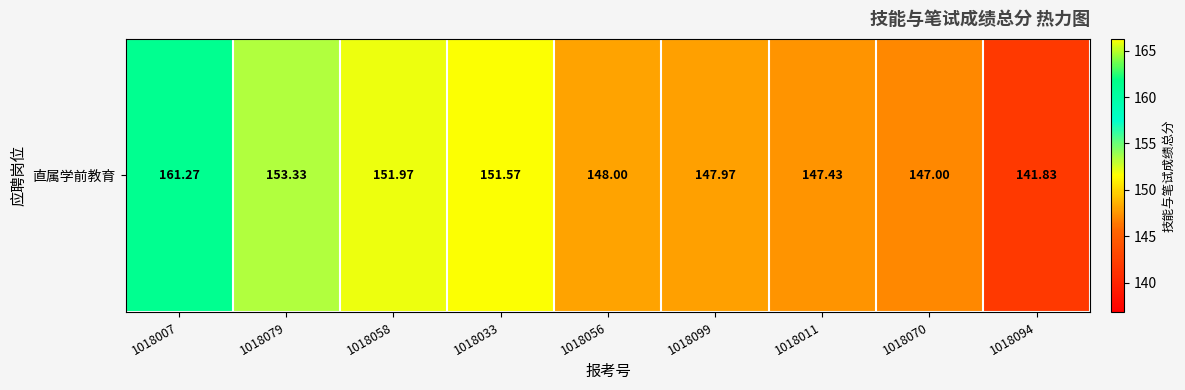

The value at 1018058 is 225.9. True or false?

False